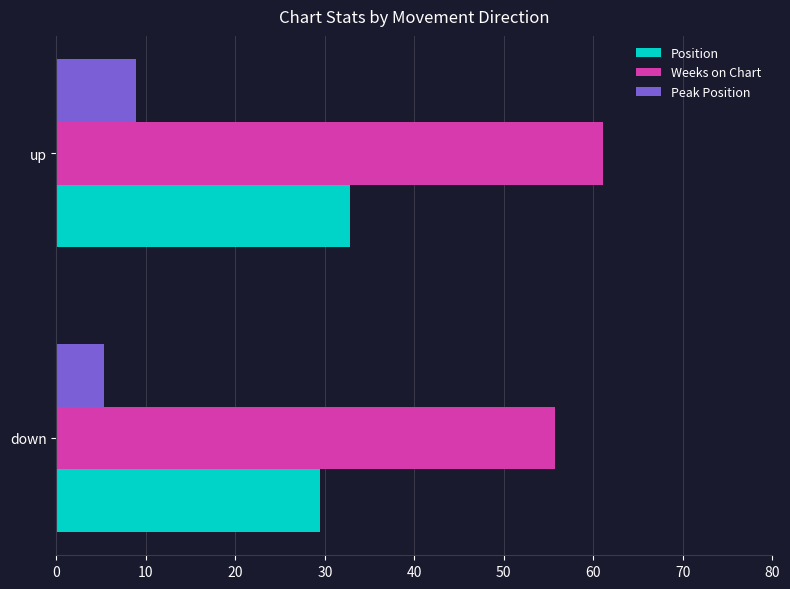

Rank the categories by Position value from lowest to highest.

down, up